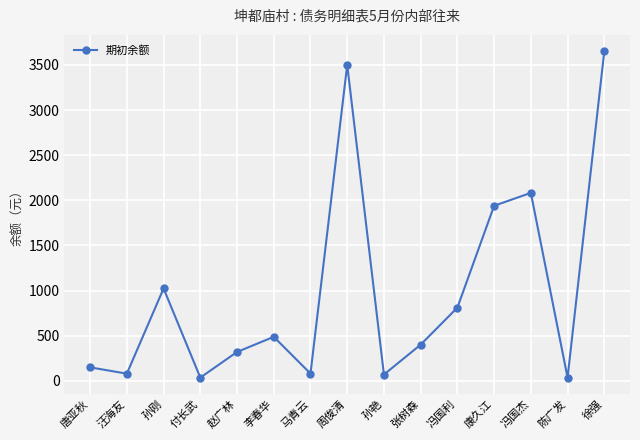

What is the label of the 2nd point from the right?

陈广发